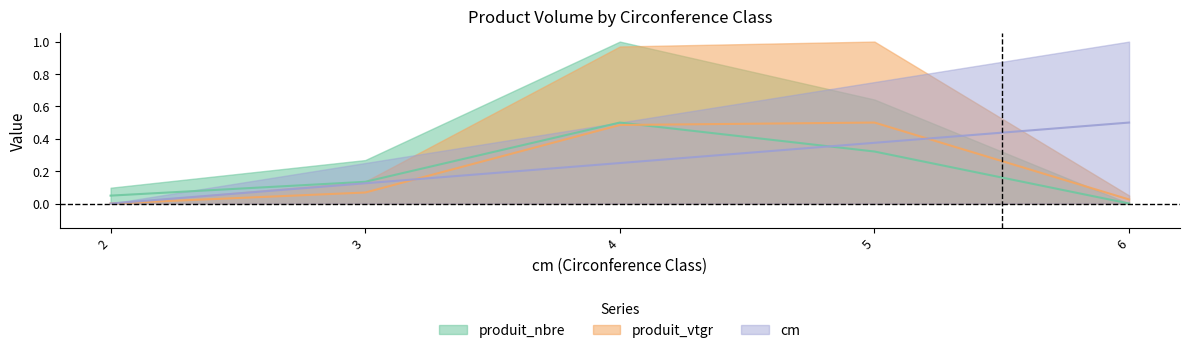

Reading left to right, what are all the values shown in this chart?

cm: 0.0	0.1	0.2	0.4	0.5
produit_nbre: 0.0	0.1	0.5	0.3	0.0
produit_vtgr: 0.0	0.1	0.5	0.5	0.0